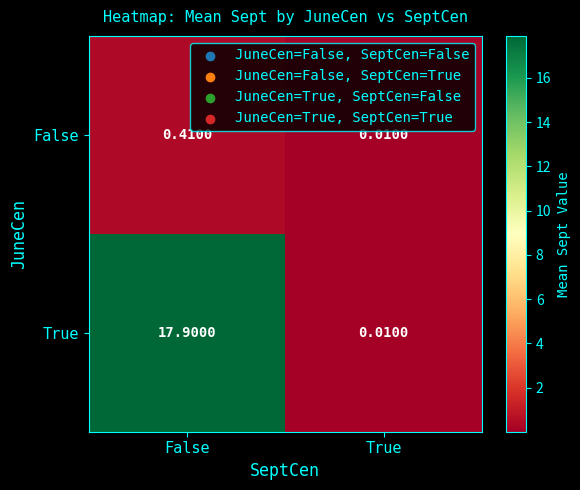

At which category does the chart reach its peak across all series?

False